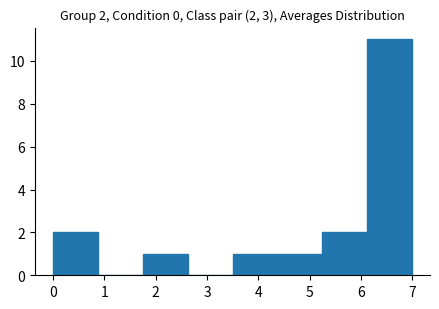

Which range on the x-axis has the tallest bar?

6.1 to 7.0